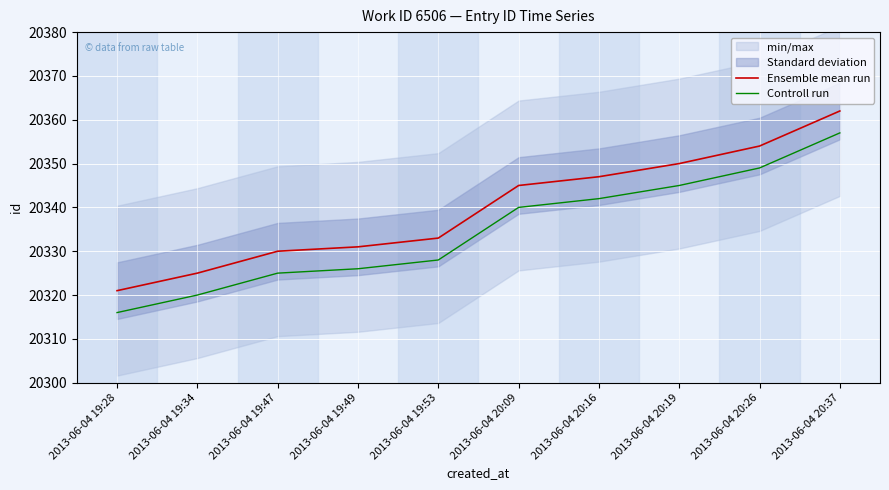

At which label is Ensemble mean run closest to 20341?

2013-06-04 20:09